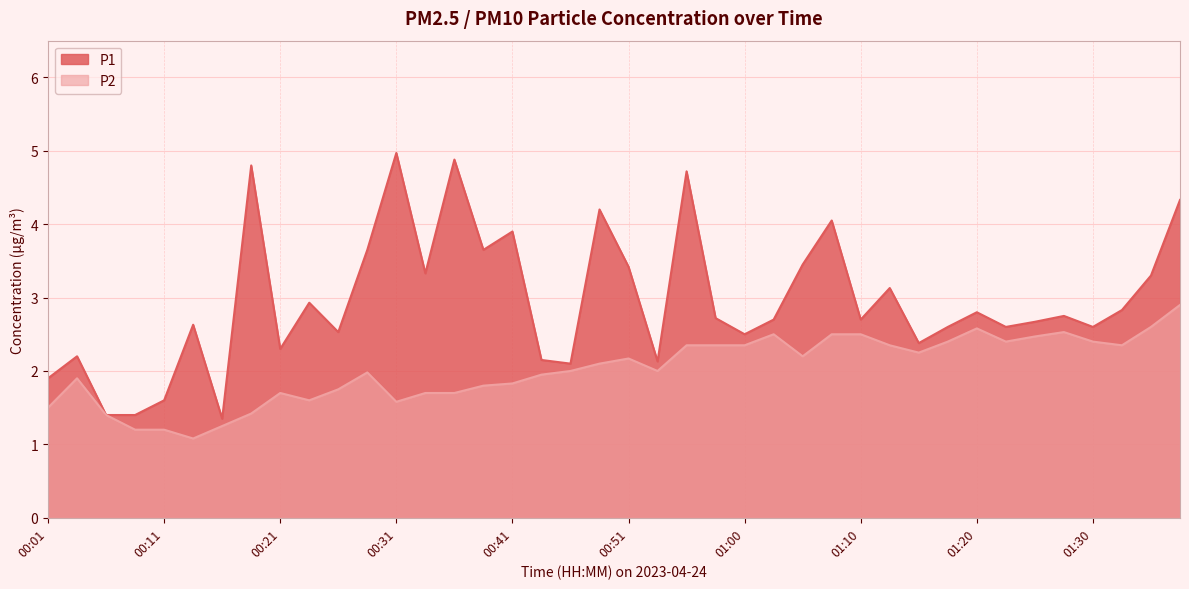

What is the maximum value for P1?

5.0